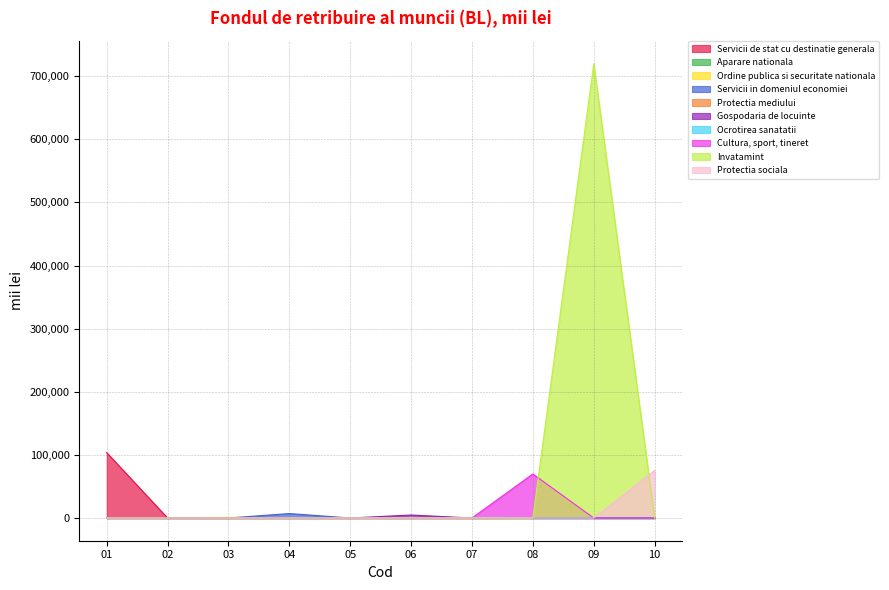

List the series in order of their peak value, lowest first.

Protectia mediului, Aparare nationala, Ocrotirea sanatatii, Ordine publica si securitate nationala, Gospodaria de locuinte, Servicii in domeniul economiei, Cultura, sport, tineret, Protectia sociala, Servicii de stat cu destinatie generala, Invatamint